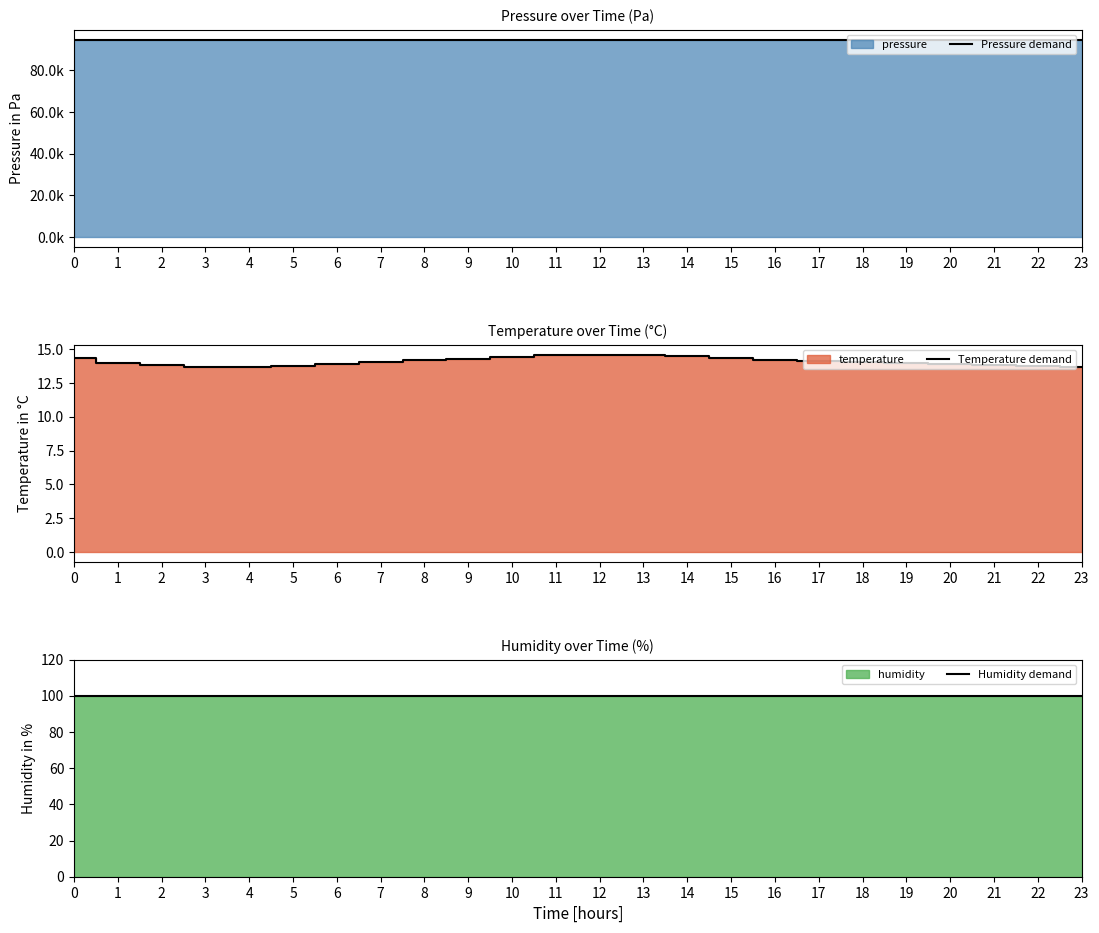

Where is the first local minimum for Temperature demand?

4